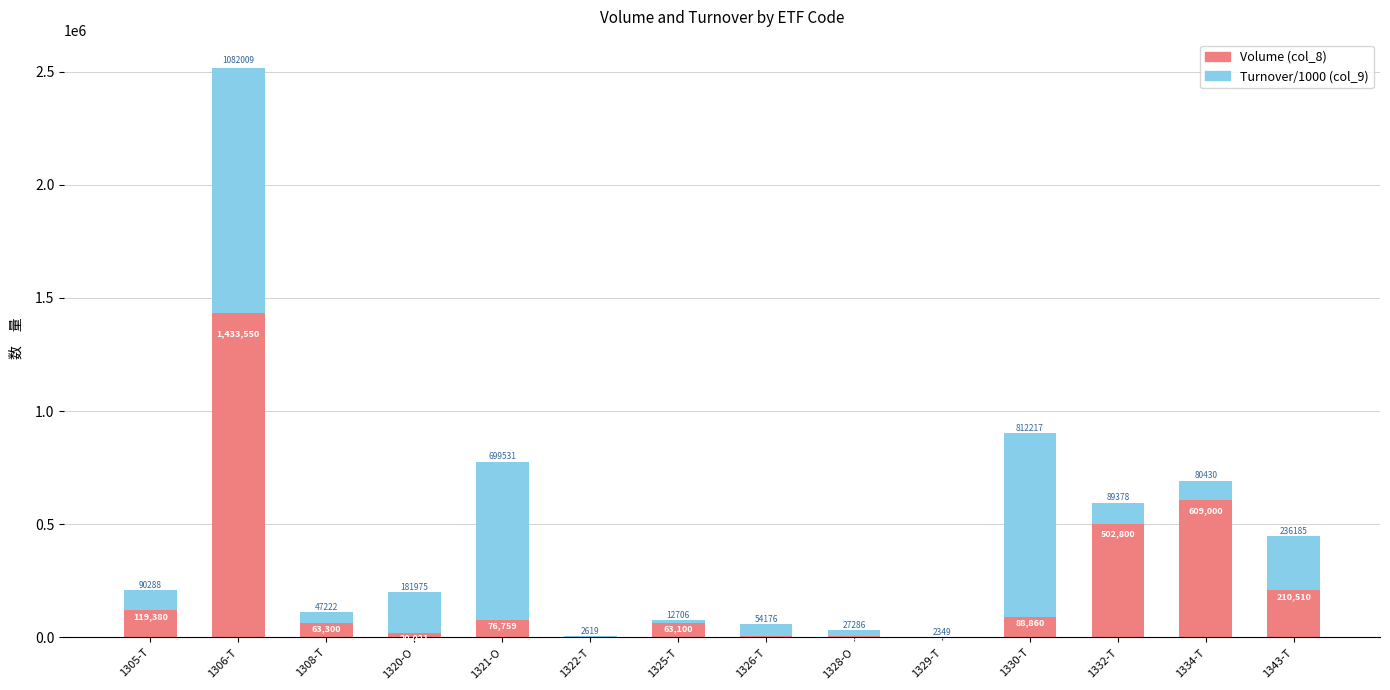

How many data points does each series have?

14